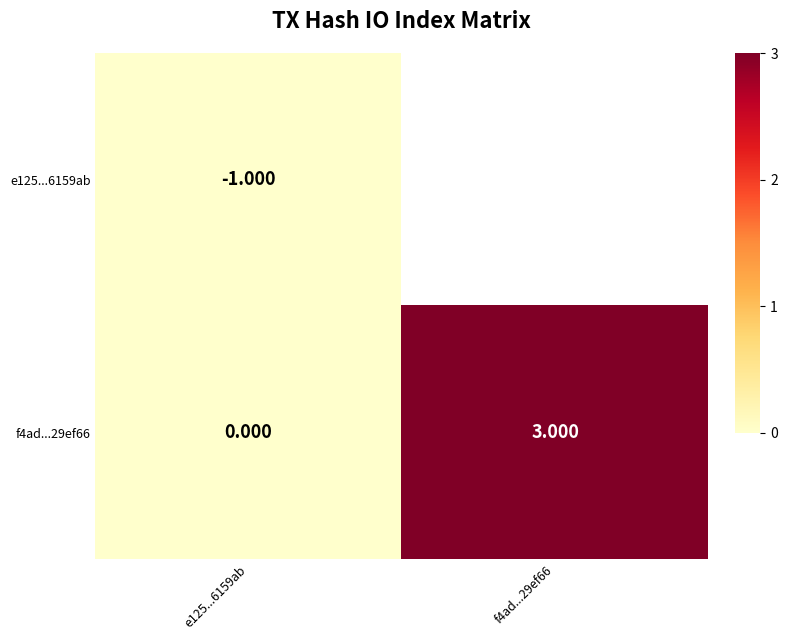

Is the value of e125...6159ab at e125...6159ab greater than the value of f4ad...29ef66 at e125...6159ab?

No